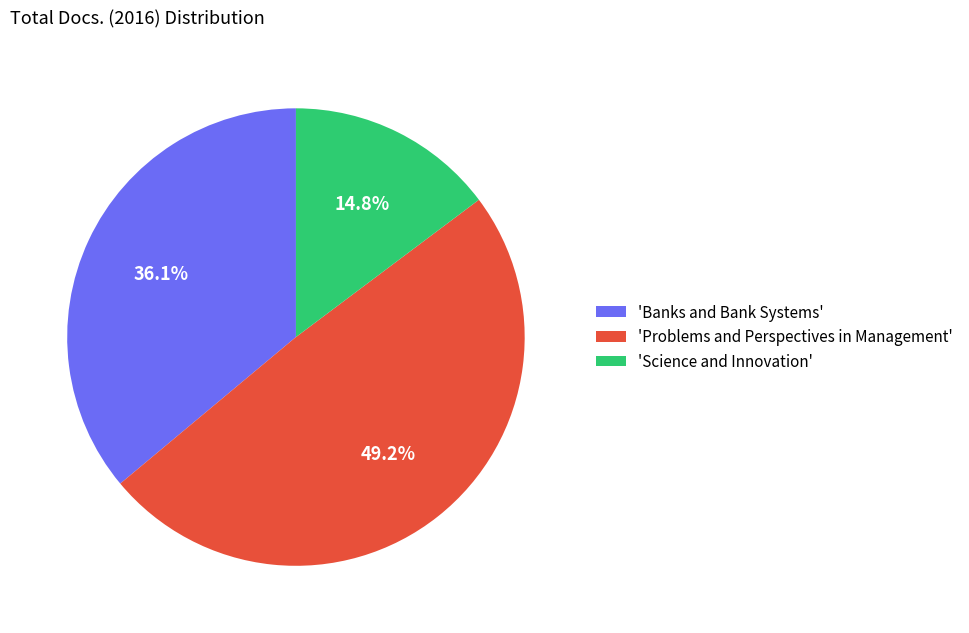

What portion of the pie excludes 'Banks and Bank Systems'?

63.9%